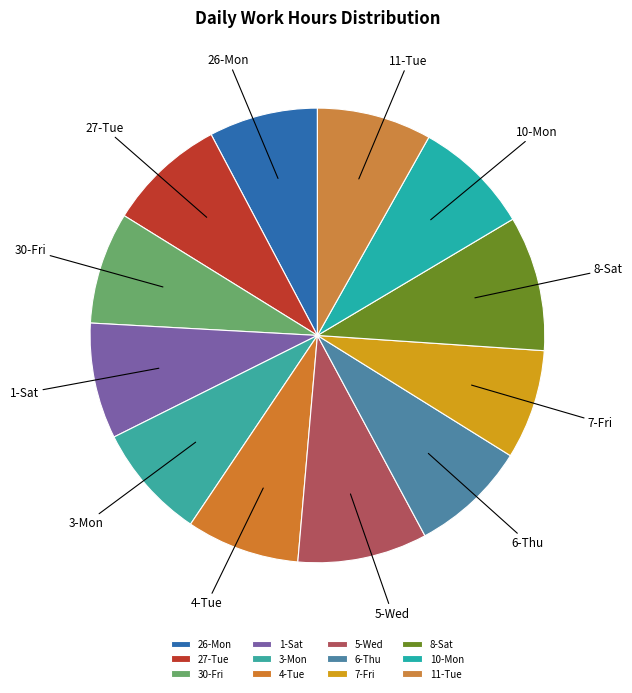

Is it true that 4-Tue is 16% of the pie?

False